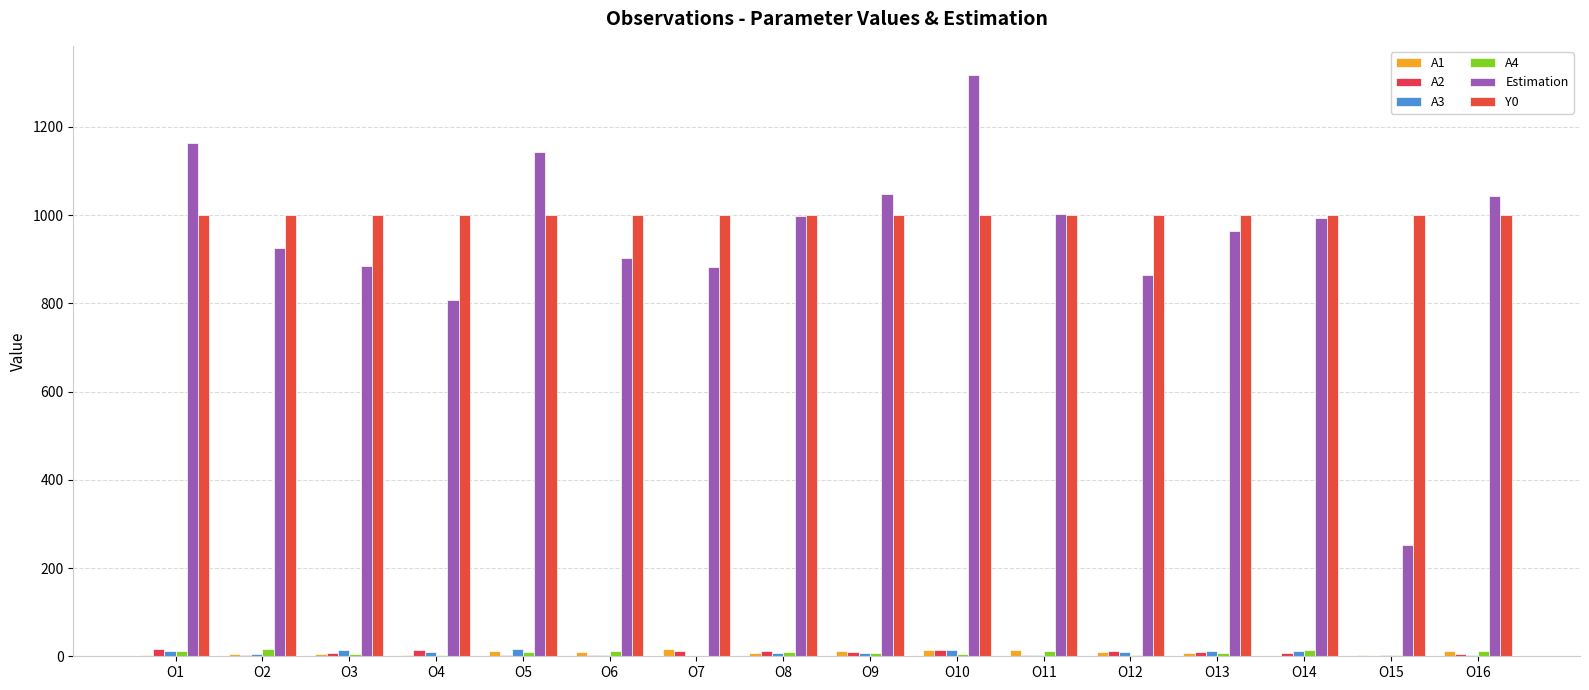

Count the number of data series in this chart.

6